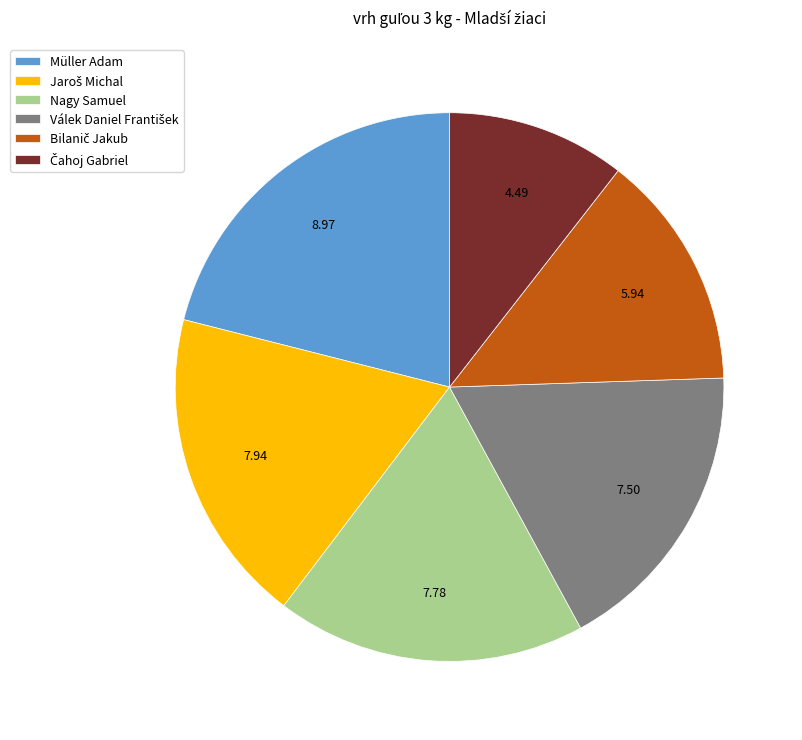

Is it true that Nagy Samuel is 13% of the pie?

False